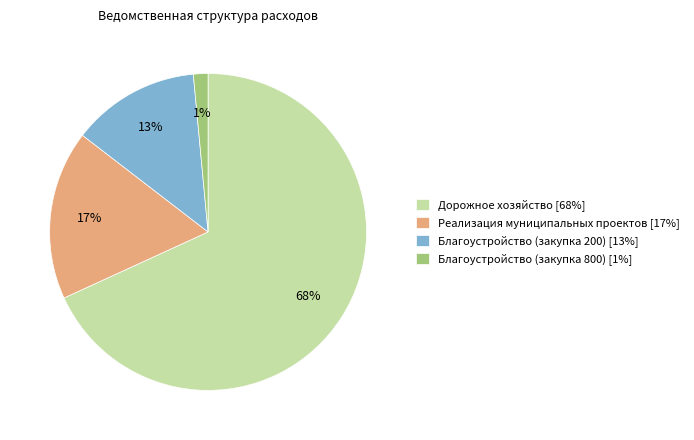

Is the sum of Реализация муниципальных проектов [17%] and Дорожное хозяйство [68%] greater than half?

Yes